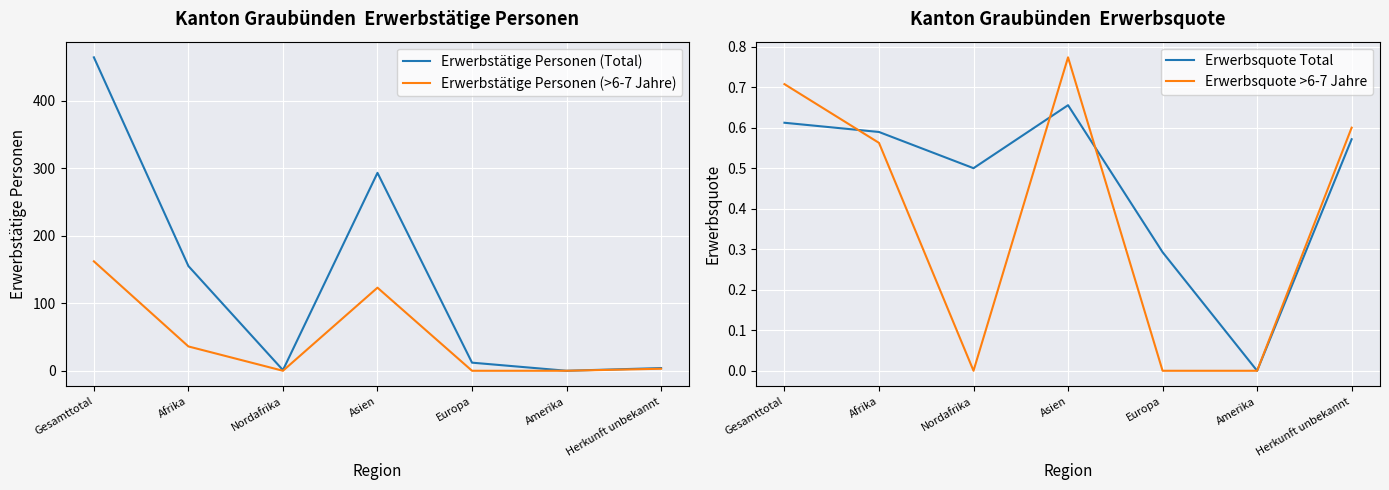

Count the number of categories in the chart.

7